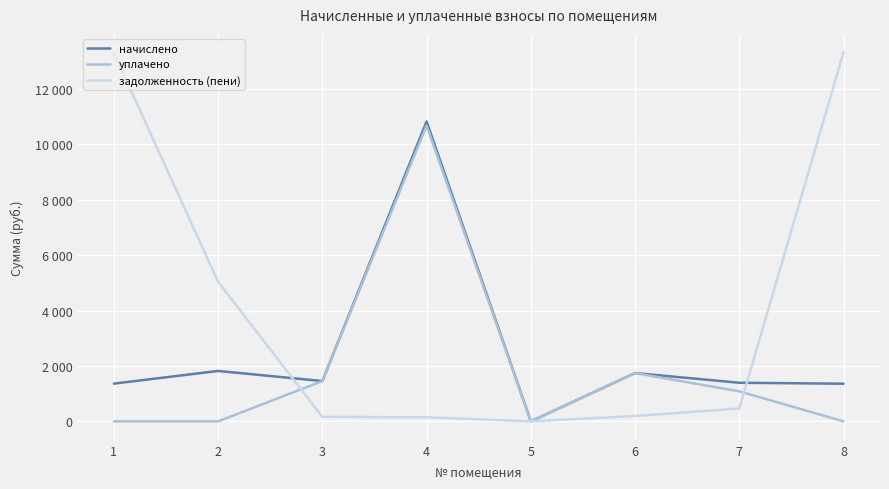

Where is the first local maximum for начислено?

2